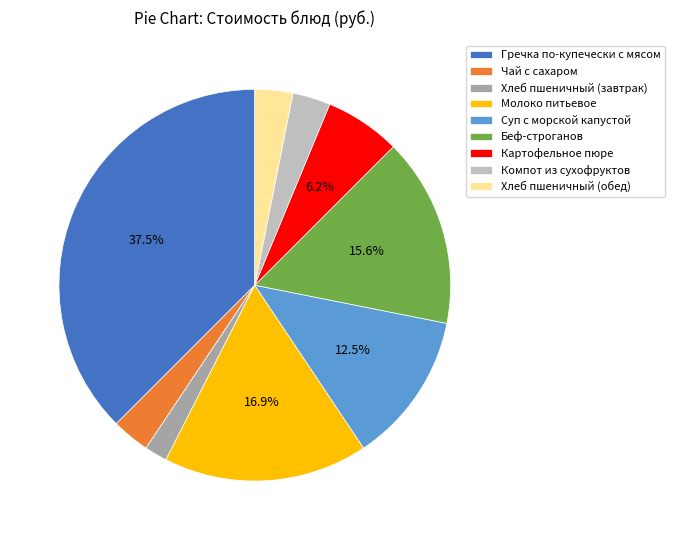

True or false: Хлеб пшеничный (обед) accounts for 3% of the total.

True